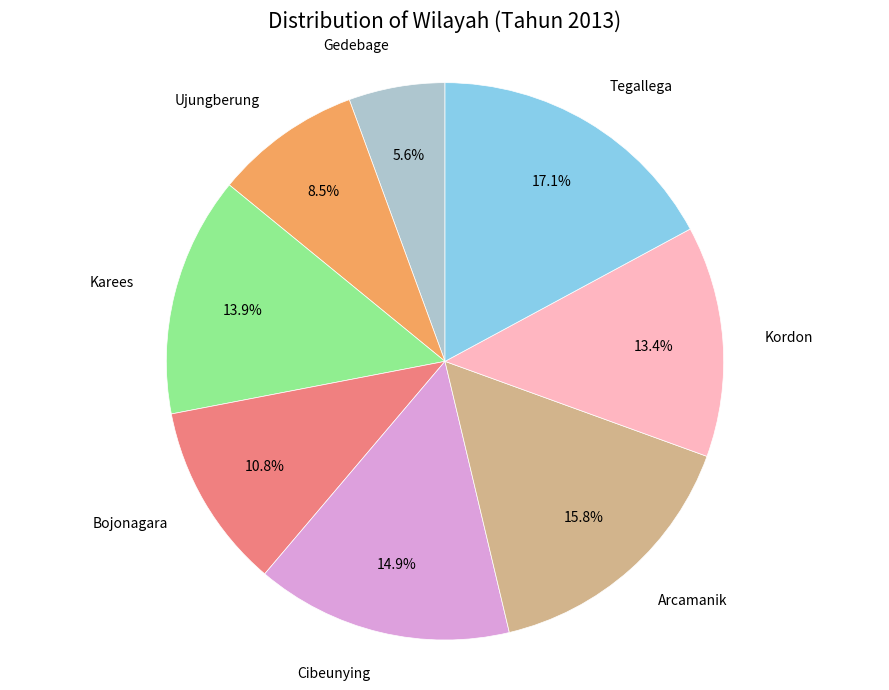

Is there any slice that represents more than half of the pie?

No